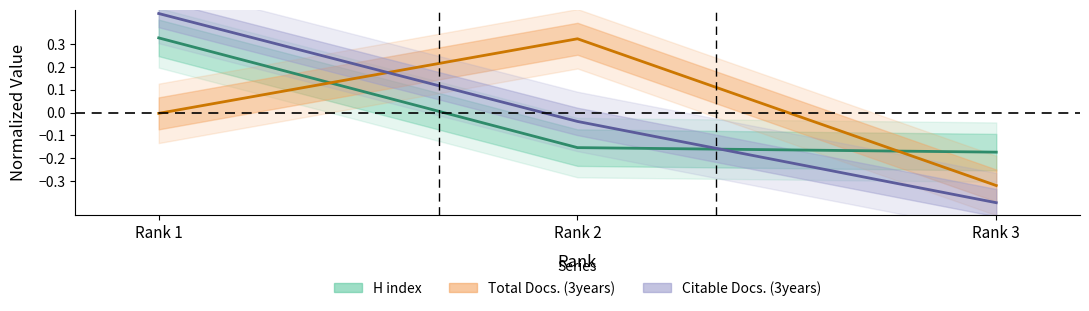

At Rank 2, list the series in order from smallest to largest.

H index, Citable Docs. (3years), Total Docs. (3years)